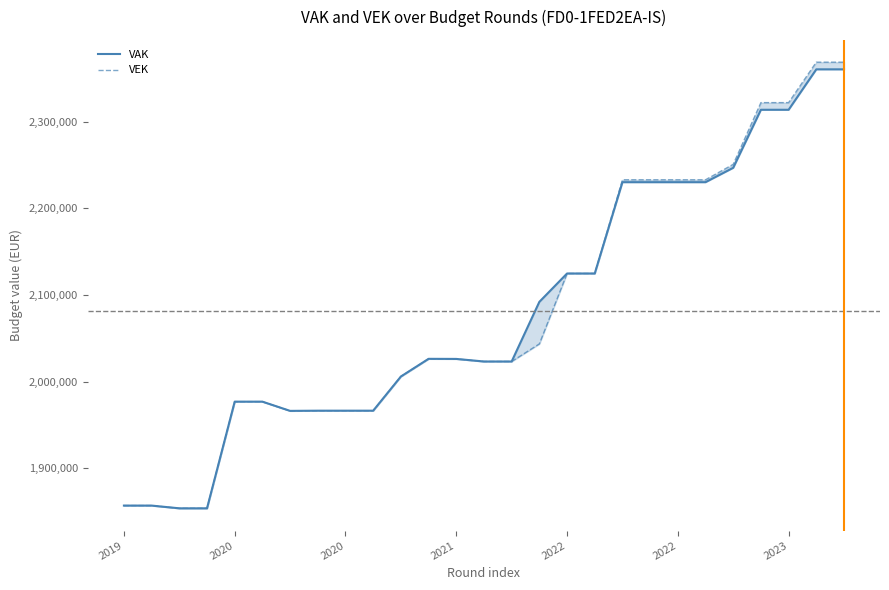

How many interior local peaks does the VEK series have?

1